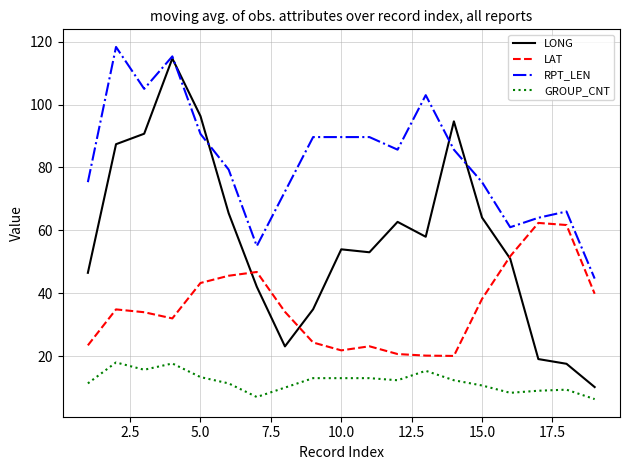

Which series has the largest total across all categories?

RPT_LEN